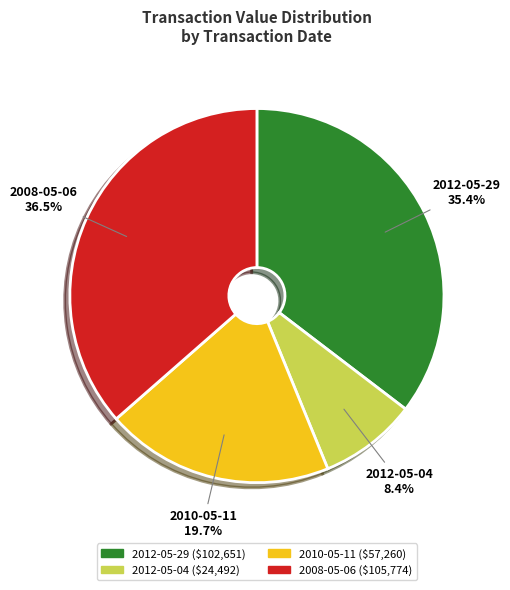

Combined, what portion of the pie is 2012-05-04 and 2008-05-06?

44.9%